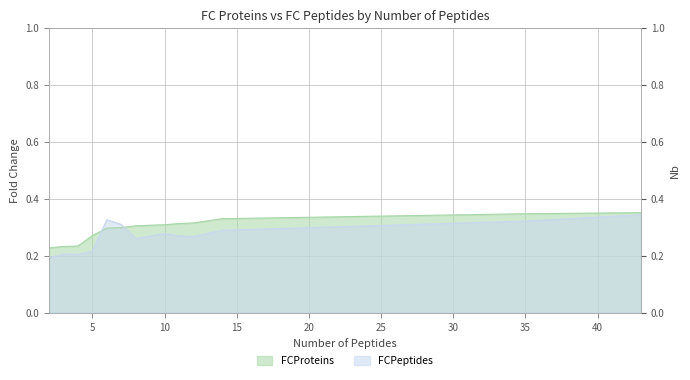

At which label does FCPeptides reach its minimum?

2